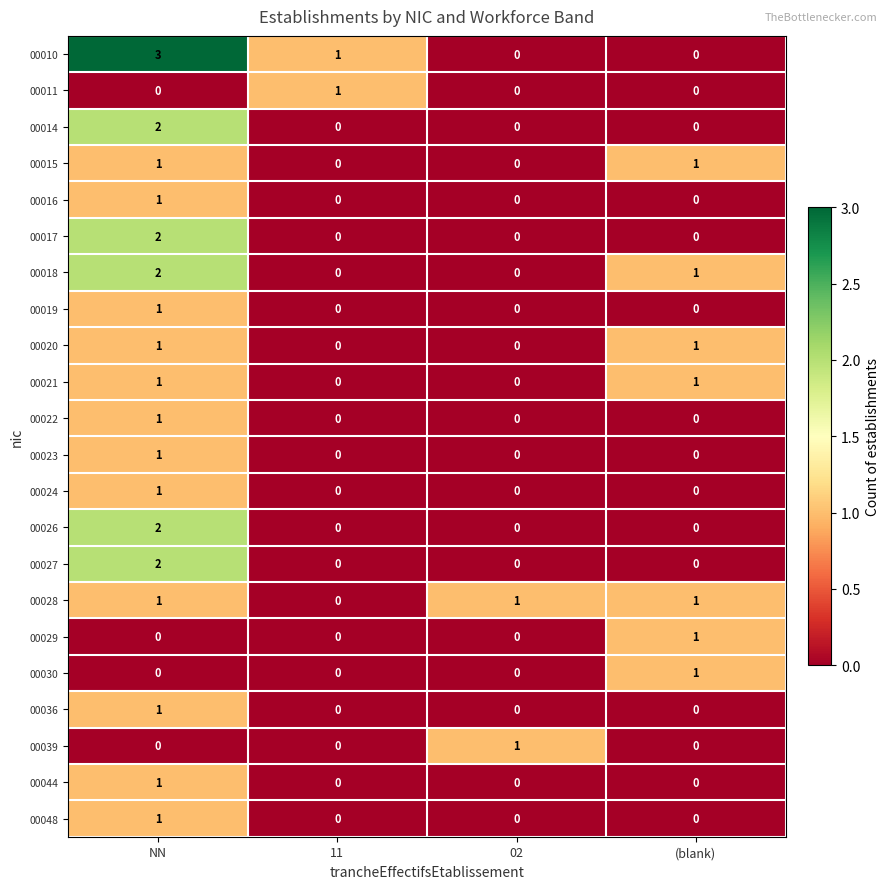

Is the value of 00029 at (blank) greater than the value of 00039 at (blank)?

Yes